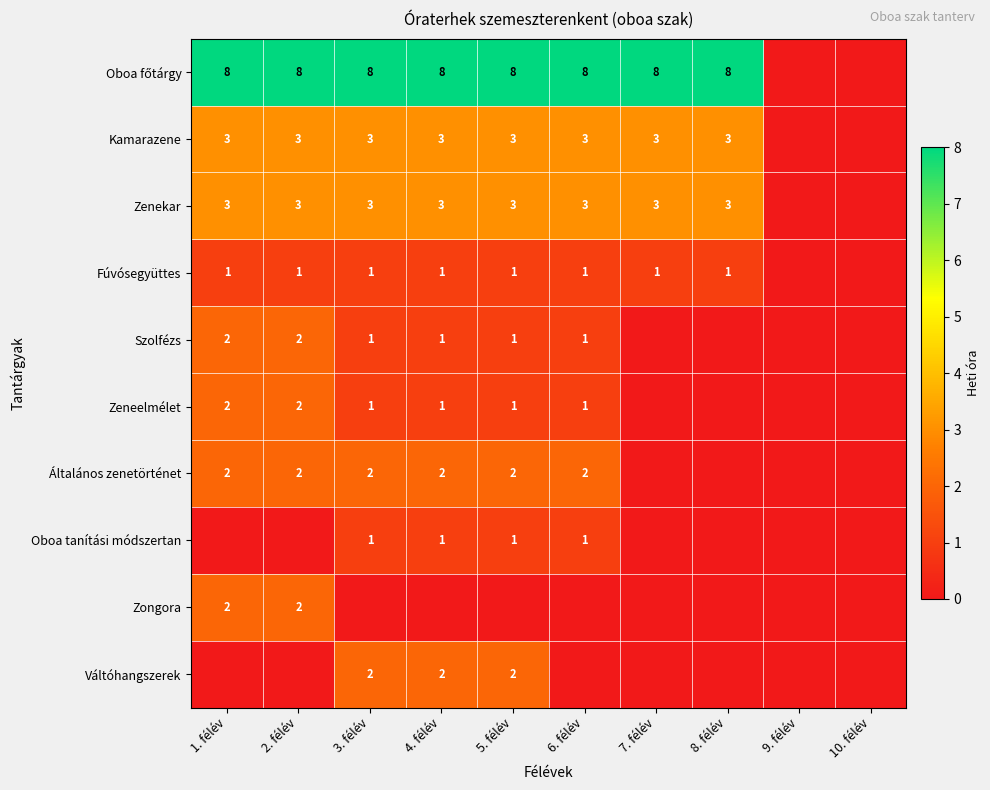

The Zenekar series shows 5 at 2. félév. True or false?

False